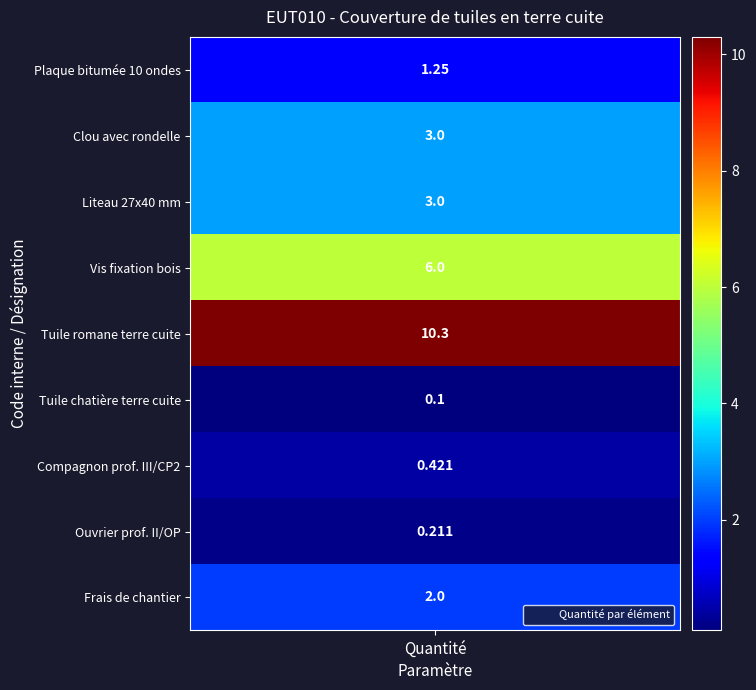

Reading right to left, extract all data points from this chart.

mt13lpo010e: 2.0	0.2	0.4	0.1	10.3	6.0	3.0	3.0	1.2
Quantité: 2.0	0.2	0.4	0.1	10.3	6.0	3.0	3.0	1.2